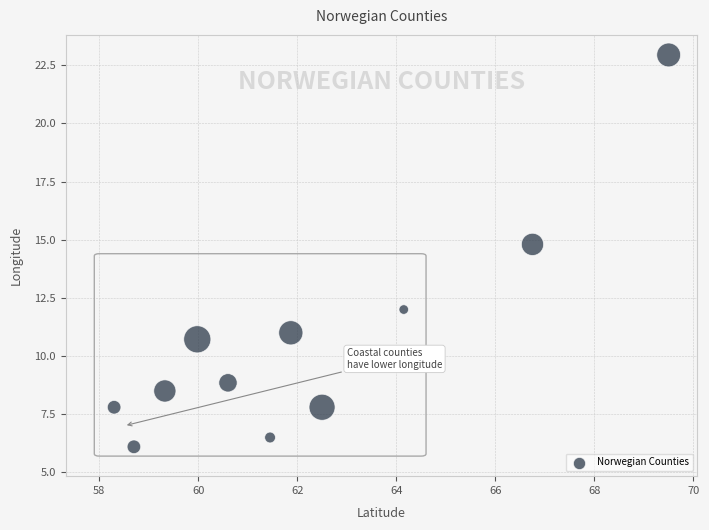

What Y value in the scatter plot is closest to 14?

14.8